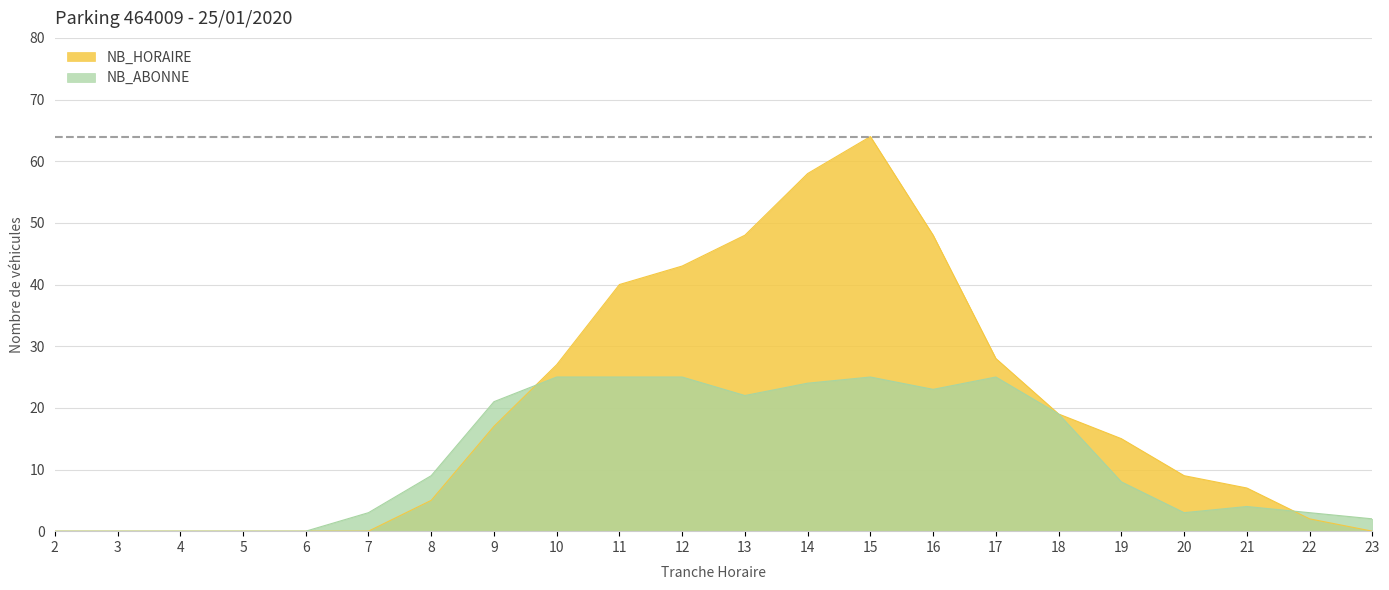

Where is NB_HORAIRE nearest to the value 32?

17